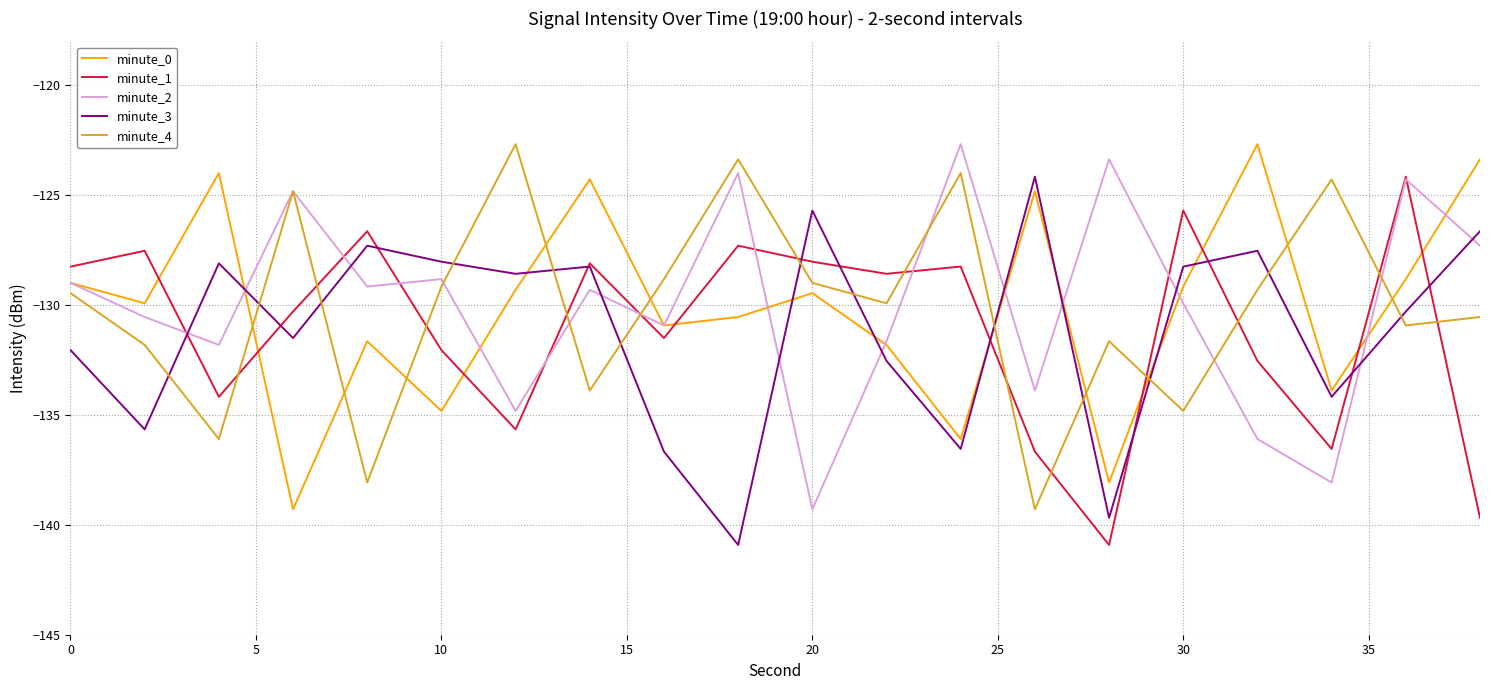

True or false: minute_2 and minute_3 intersect in this chart.

True